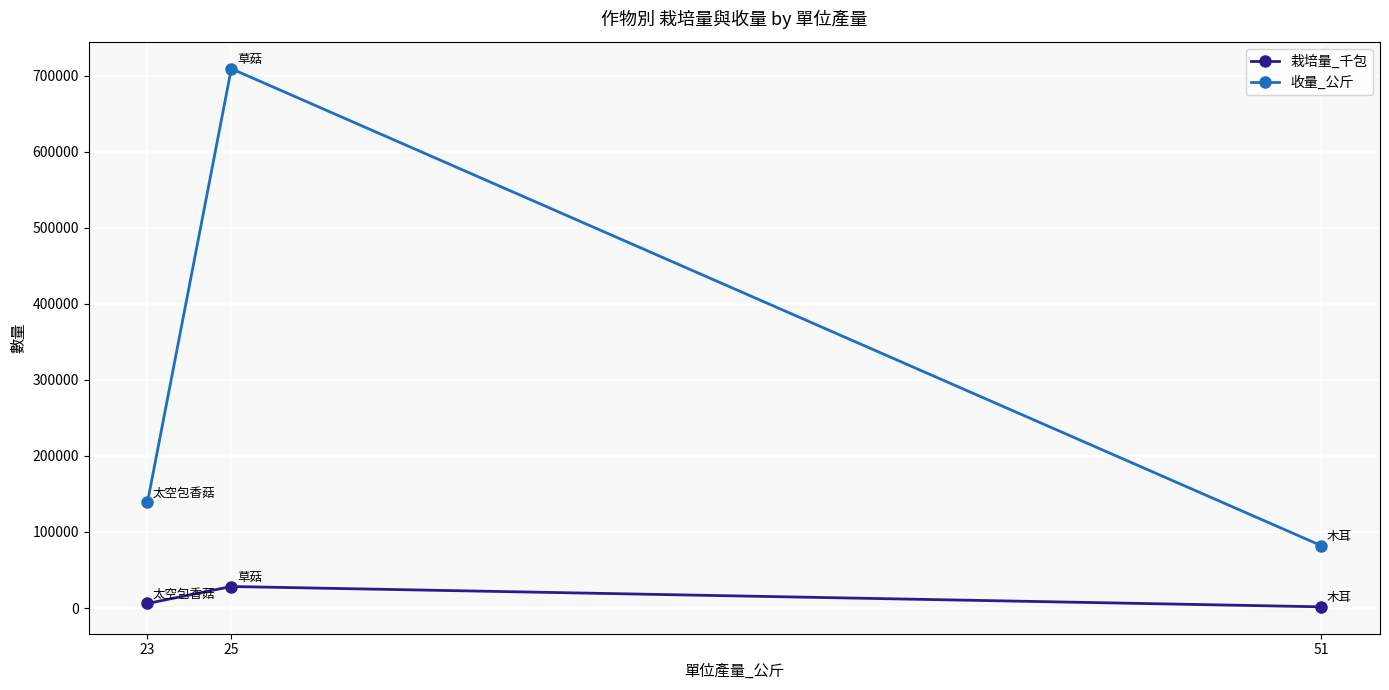

Rank the series by their average value, from highest to lowest.

收量_公斤, 栽培量_千包